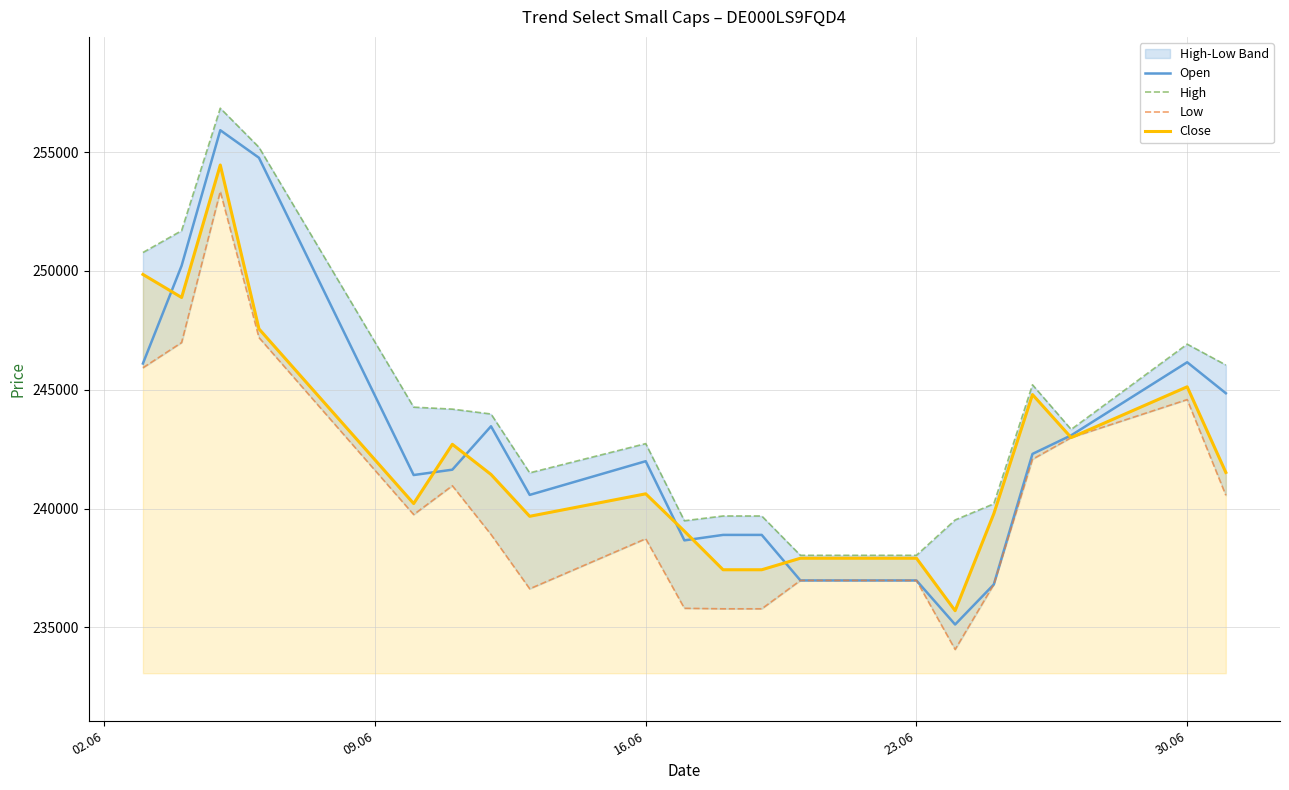

How many values in the Low series are below 239750?

10